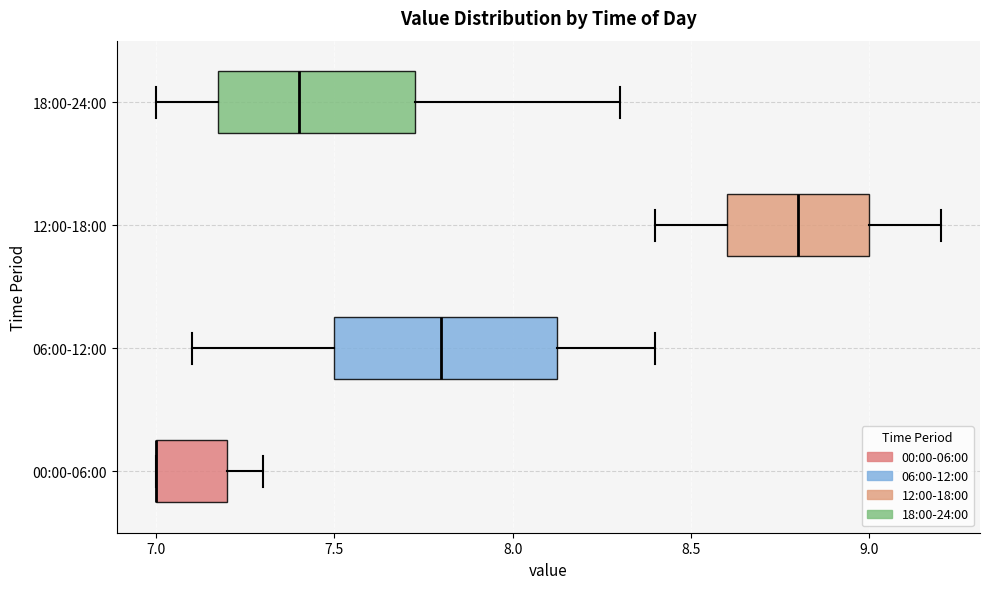

Reading bottom to top, read every box against the x-axis: the position of its median line, the range the box covers, and the ends of its whiskers. The values are not printed on the chart, so give them approximately, as read against the axis.

00:00-06:00: median 7.00 (drawn on the box's left edge), box 7.00 to 7.20, whiskers 7.00 to 7.30
06:00-12:00: median 7.80, box 7.50 to 8.15, whiskers 7.10 to 8.40
12:00-18:00: median 8.80, box 8.60 to 9.00, whiskers 8.40 to 9.20
18:00-24:00: median 7.40, box 7.20 to 7.75, whiskers 7.00 to 8.30